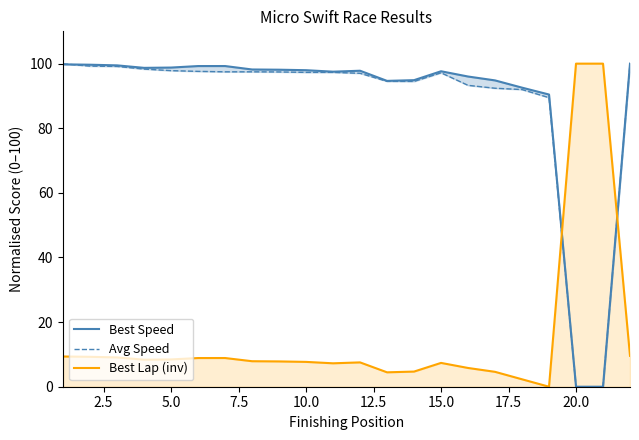

Rank the series by their maximum value, from lowest to highest.

Best Speed, Avg Speed, Best Lap (inv)